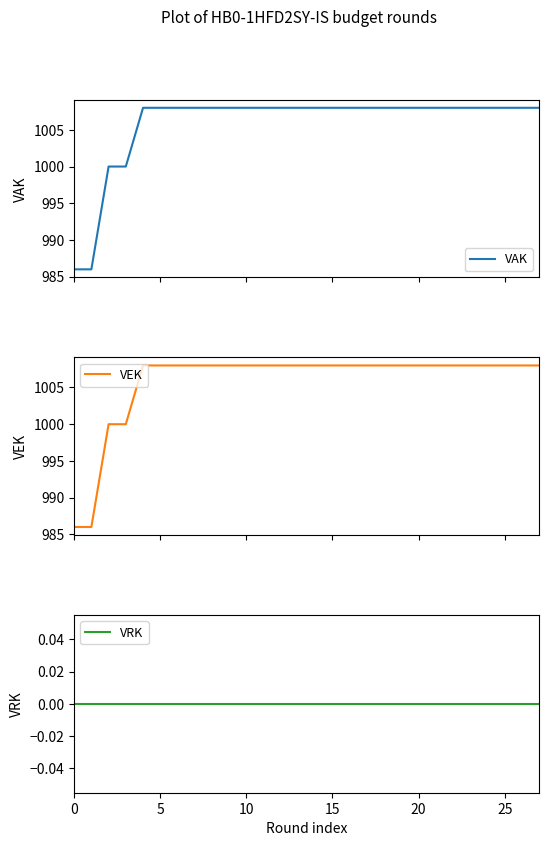

What is the total value across all series at 16?

2016